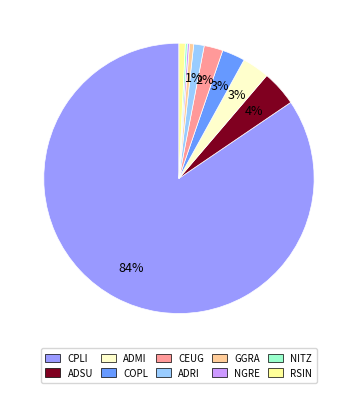

What is the majority slice?

CPLI